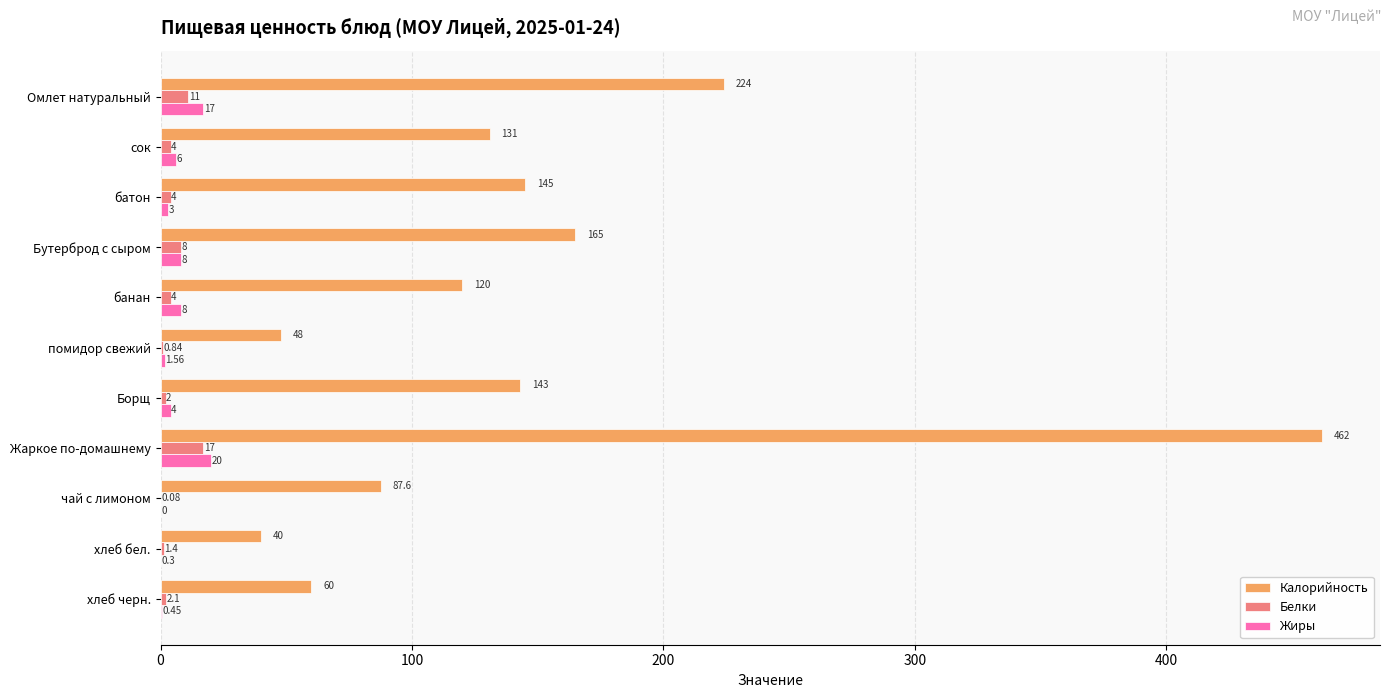

What is the sum of the Калорийность values at Жаркое по-домашнему and Бутерброд с сыром?

627.0